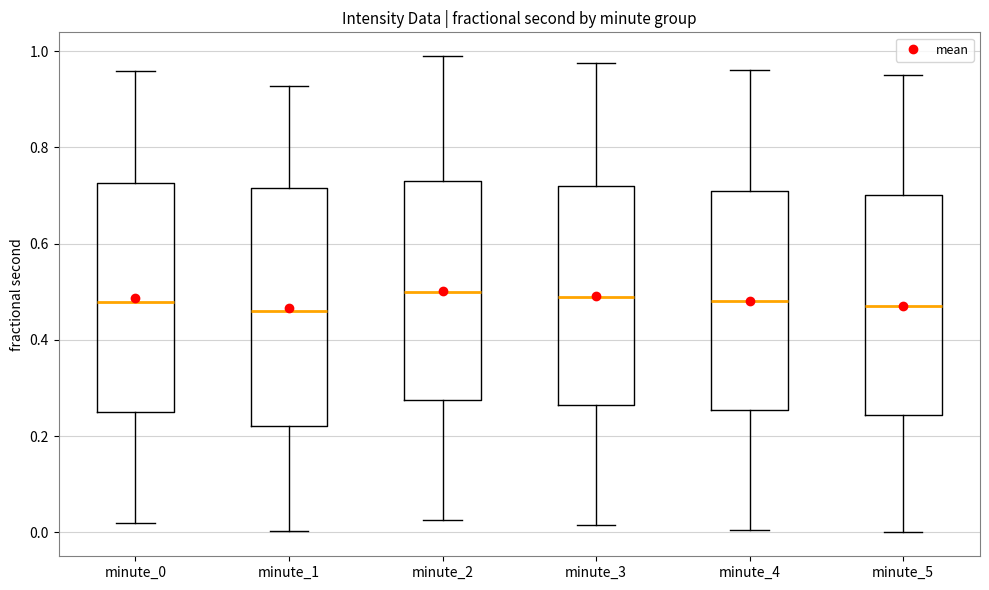

Reading left to right, transcribe this box plot: for each box, give where its median line is, the range the box spans, and where its two whiskers end, as read against the y-axis. The values are not printed on the chart, so give them approximately, as read against the axis.

minute_0: median 0.48, box 0.24 to 0.72, whiskers 0.02 to 0.96
minute_1: median 0.46, box 0.22 to 0.72, whiskers 0.00 to 0.92
minute_2: median 0.50, box 0.28 to 0.74, whiskers 0.02 to 0.98
minute_3: median 0.50, box 0.26 to 0.72, whiskers 0.02 to 0.98
minute_4: median 0.48, box 0.26 to 0.72, whiskers 0.00 to 0.96
minute_5: median 0.48, box 0.24 to 0.70, whiskers 0.00 to 0.96